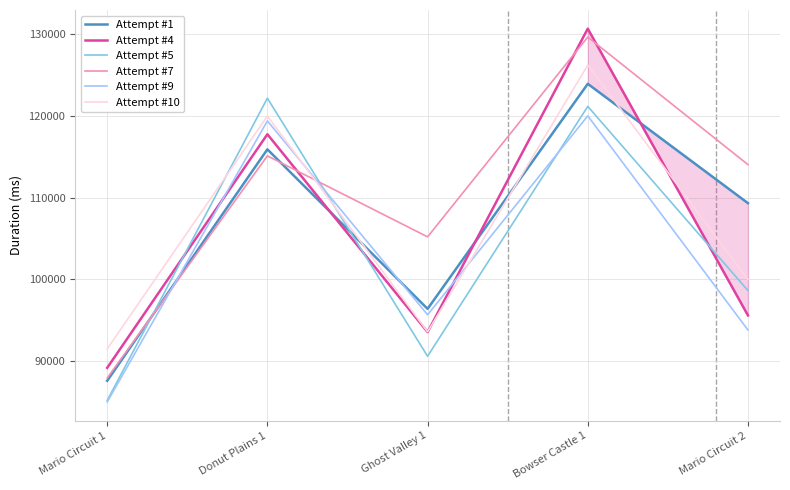

How many lines are shown in the chart?

6